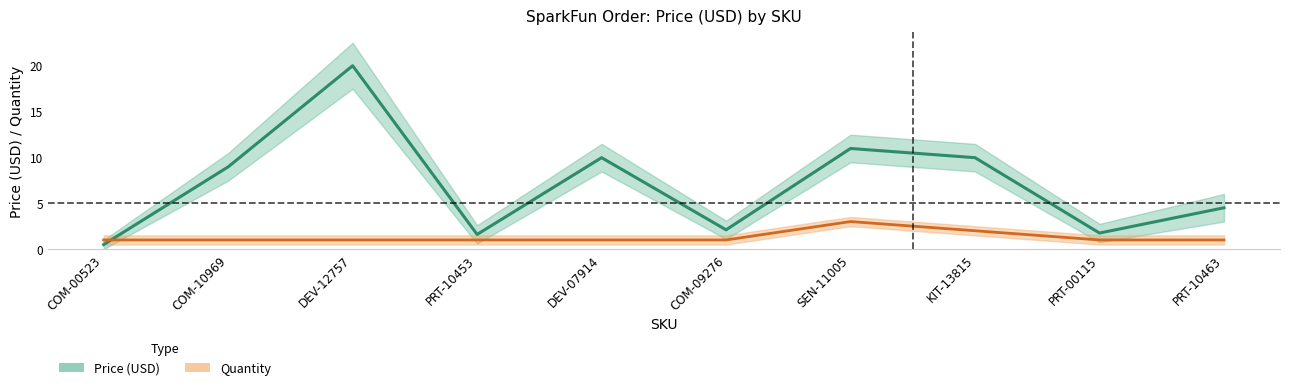

Which category has the lowest value in the Price (USD) series?

COM-00523